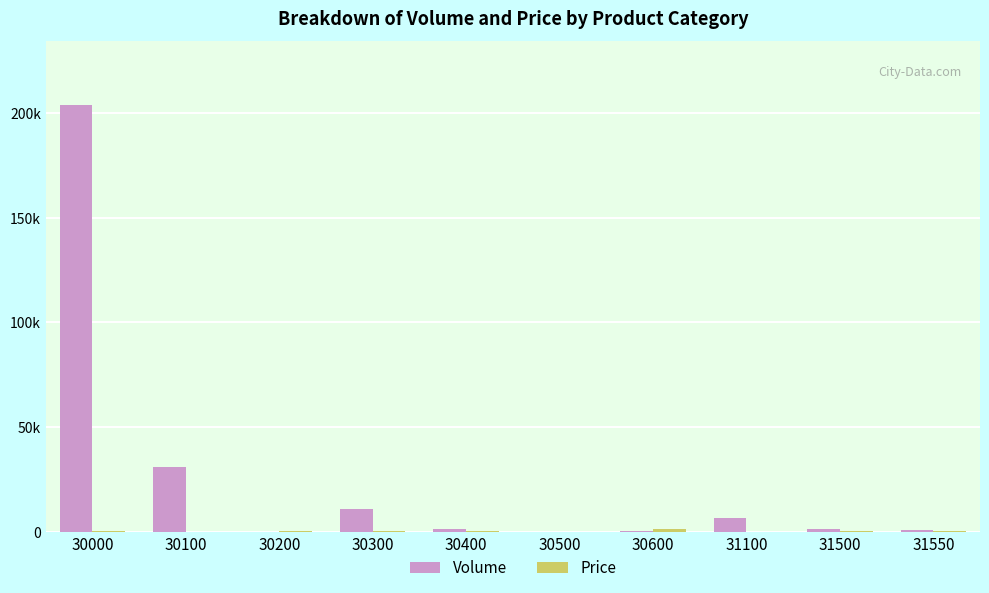

Does the chart contain stacked bars?

No